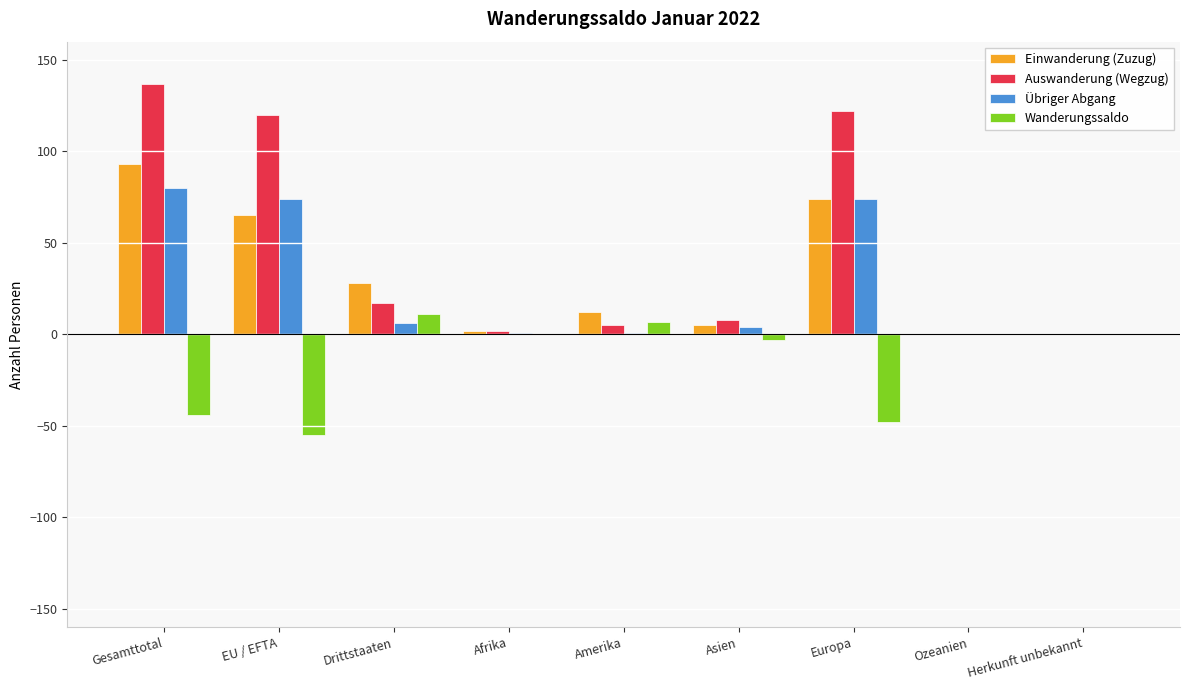

Which series changed the most between EU / EFTA and Afrika?

Auswanderung (Wegzug)